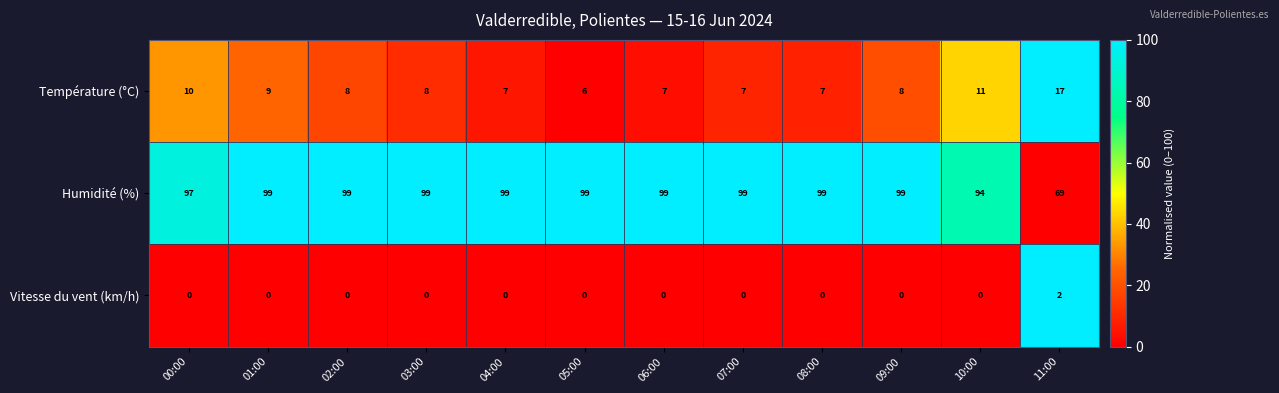

Count the Vitesse du vent (km/h) values in the range 0 to 1.

11